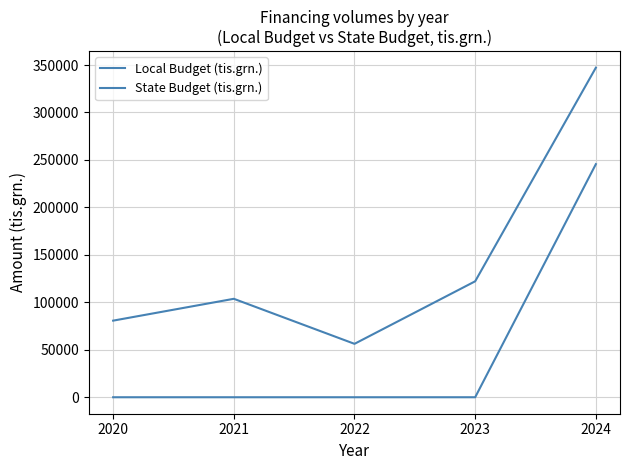

Count the number of categories in the chart.

5